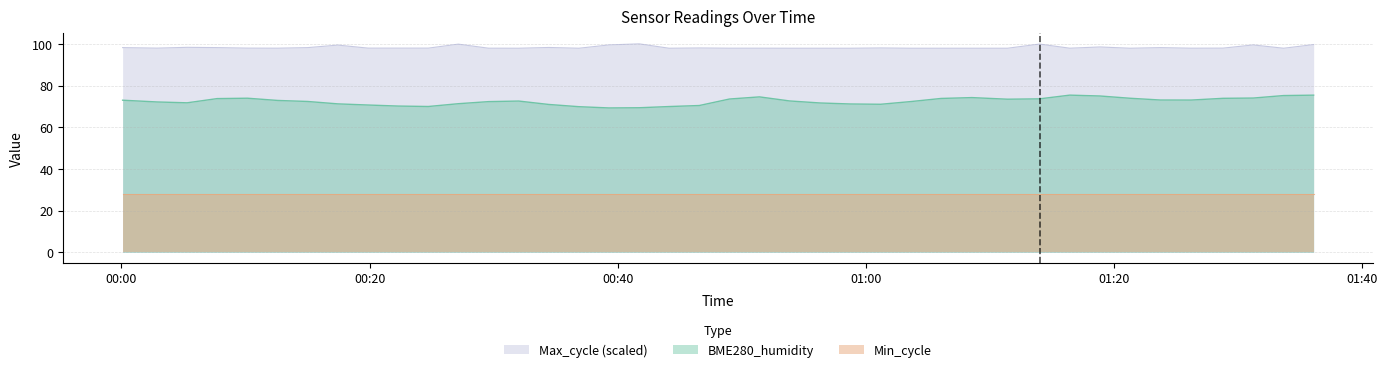

True or false: Max_cycle (scaled) and Min_cycle cross at least once.

False